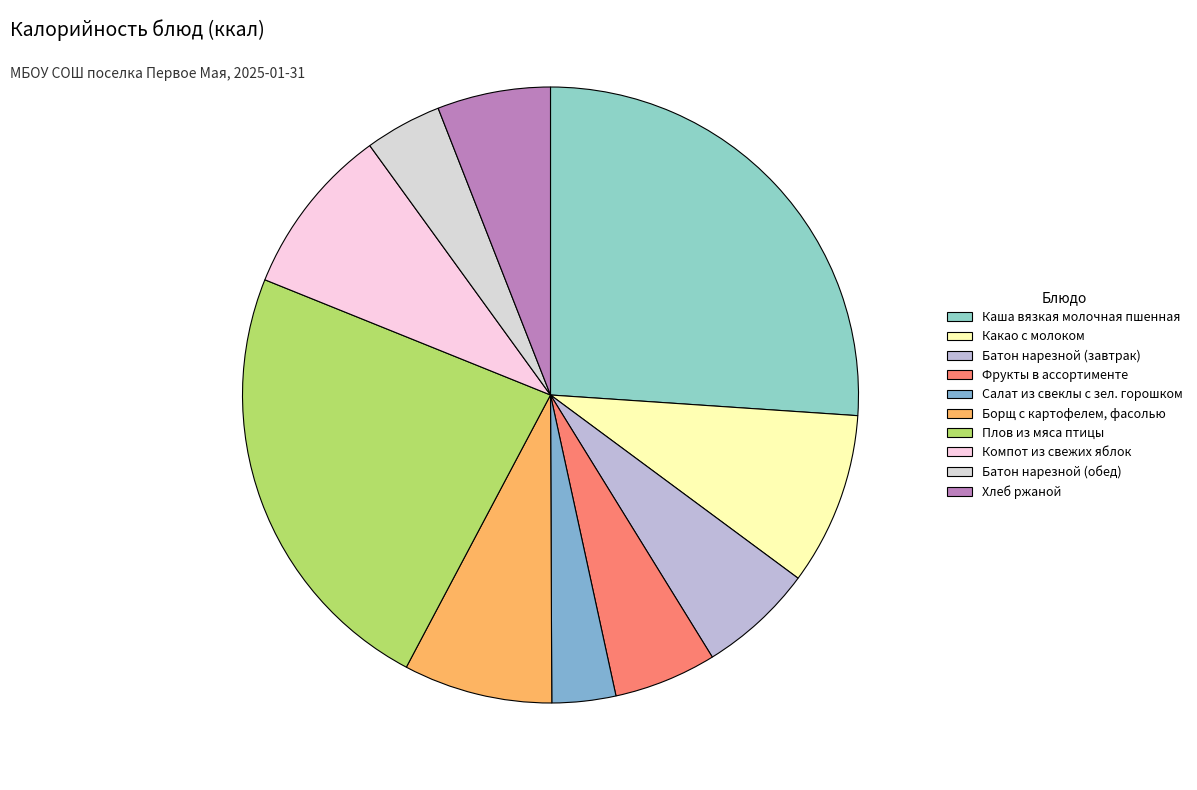

Which category has the smallest portion of the pie?

Салат из свеклы с зел. горошком